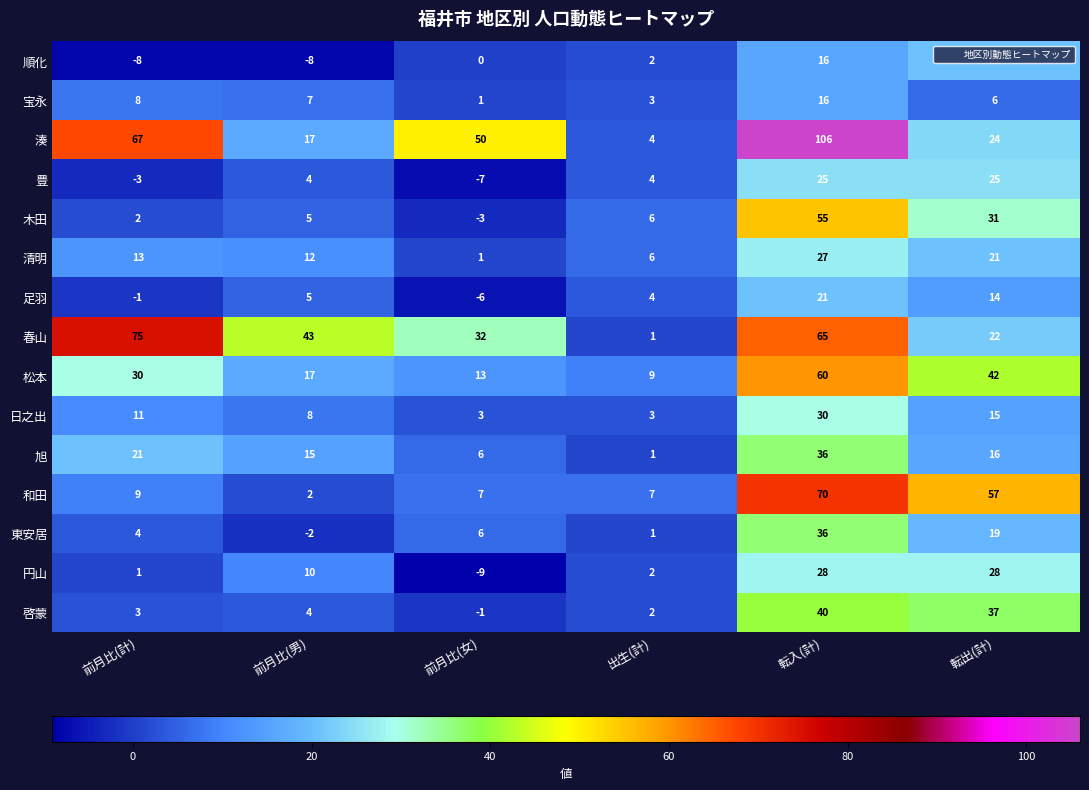

Where does the 宝永 series first go above 7?

前月比(計)